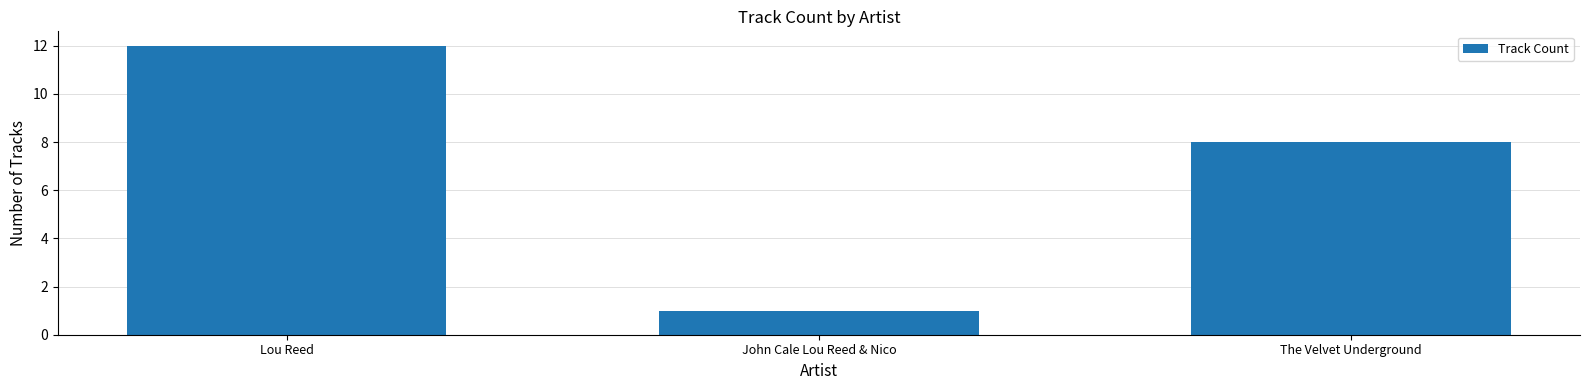

What is the difference between the second highest and minimum values?

7